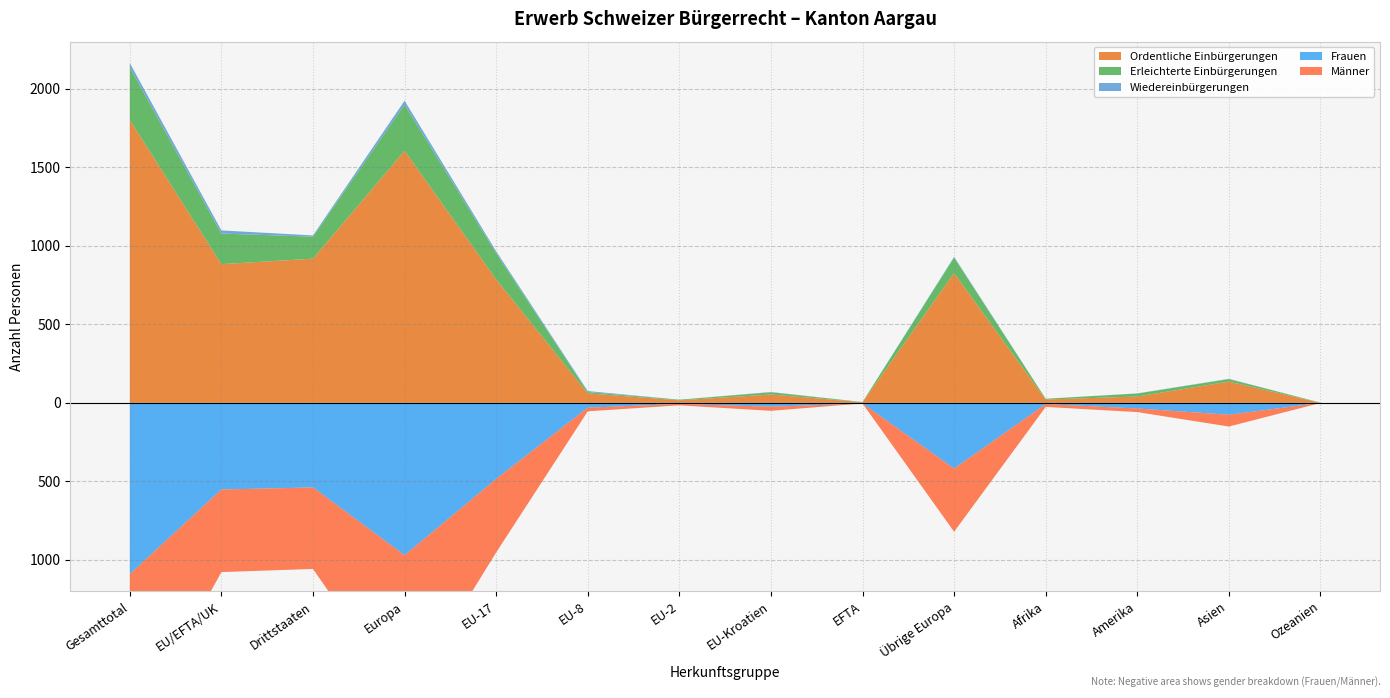

Reading left to right, list all the values displayed in this chart.

Ordentliche Einbürgerungen: 1801	883	918	1605	786	60	16	53	4	826	21	40	135	0
Erleichterte Einbürgerungen: 335	195	140	294	167	9	4	14	1	99	5	19	16	1
Wiedereinbürgerungen: 28	20	8	25	12	6	0	2	0	5	0	1	2	0
Total Einbürgerungen: 2136	1078	1058	1899	953	54	16	51	4	821	26	59	151	1
Frauen: 1091	552	539	971	485	31	7	25	4	419	8	36	76	0
Männer: 1045	526	519	928	468	23	9	26	0	402	18	23	75	1